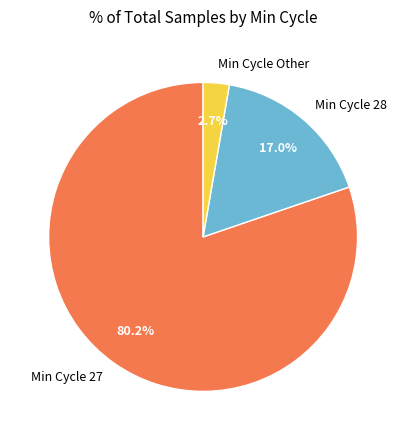

Which slice is the largest?

Min Cycle 27